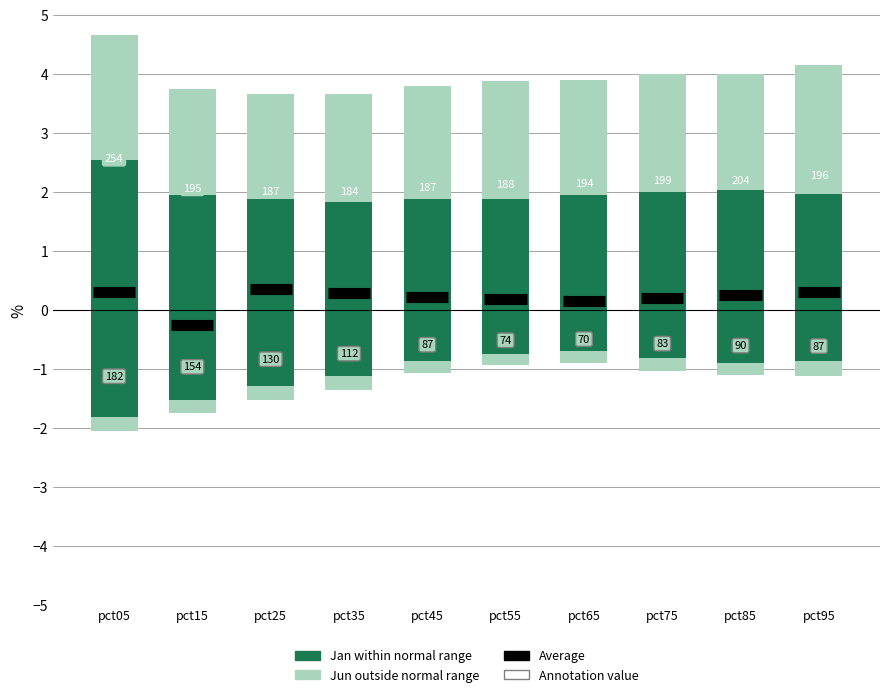

The value of Jun (outside normal range) at pct15 is 2.8. True or false?

False